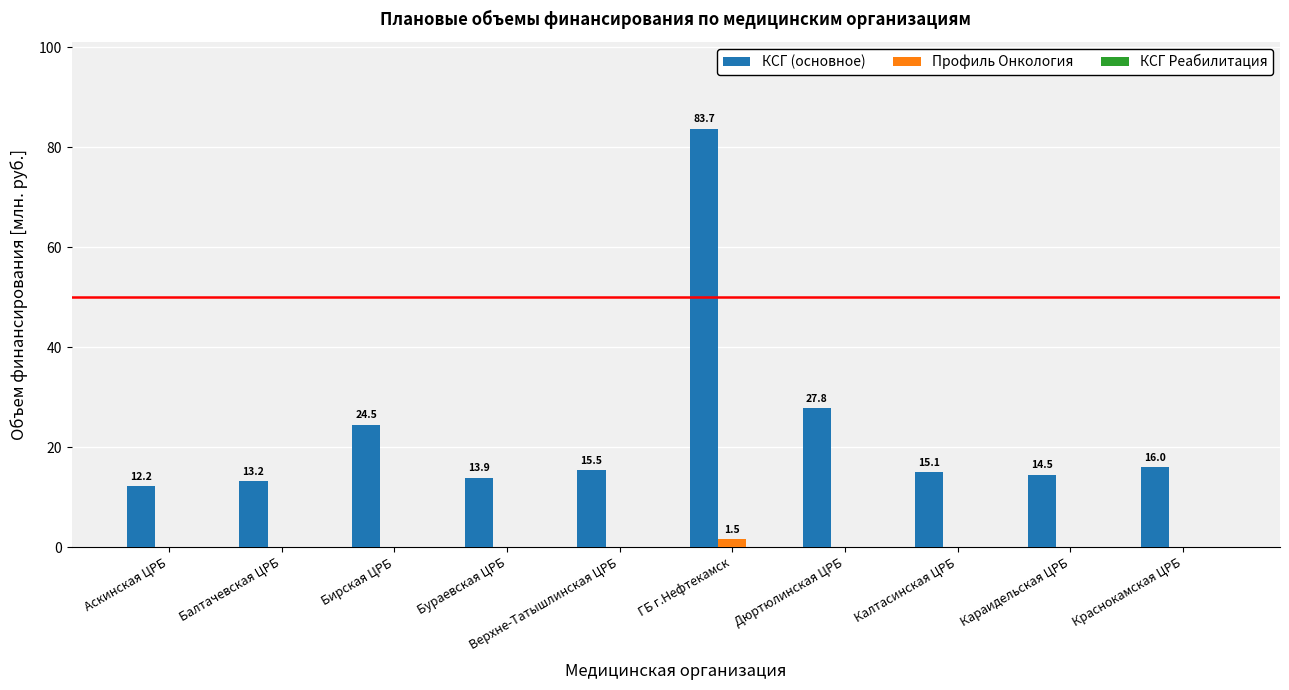

Which series has the largest range (max minus min)?

КСГ (основное)